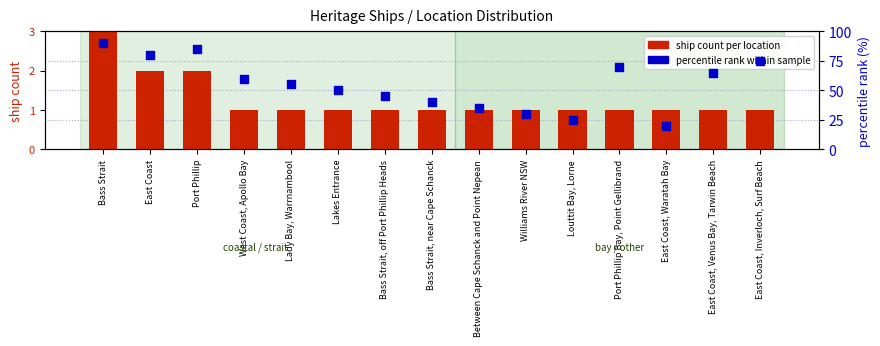

Which series contains the lowest Y value?

ship count per location